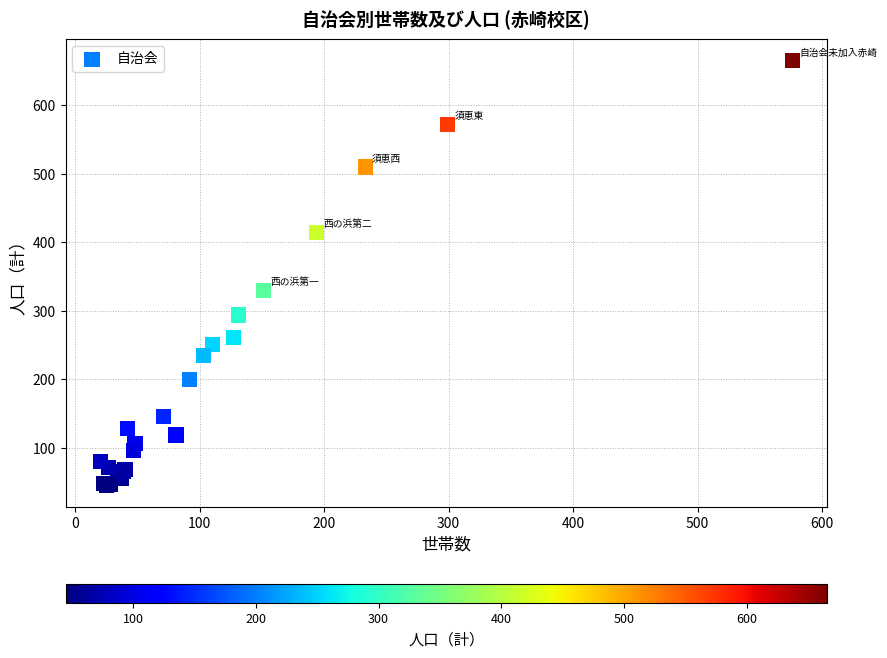

What Y value in the scatter plot is closest to 355?

330